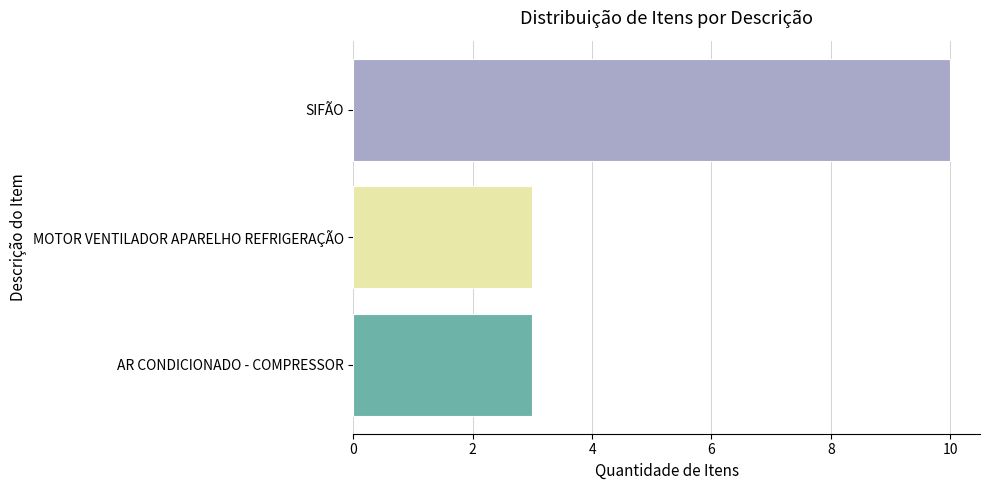

How many bars are there in total?

3